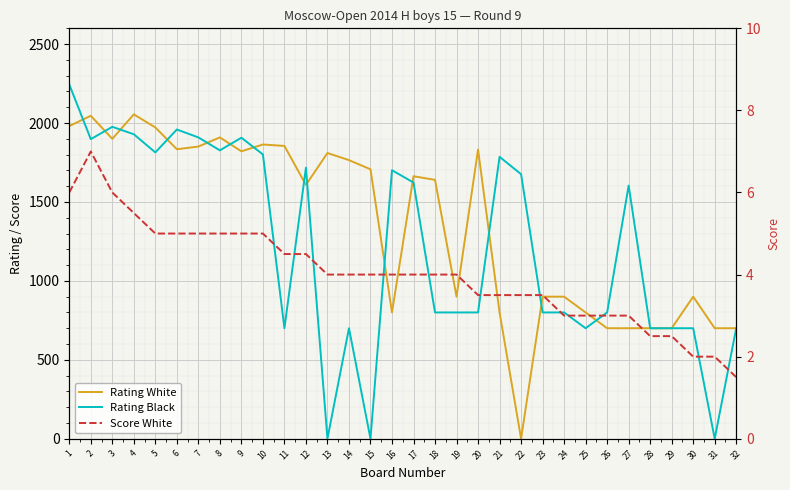

How many data points in Rating White are less than 1663?

16